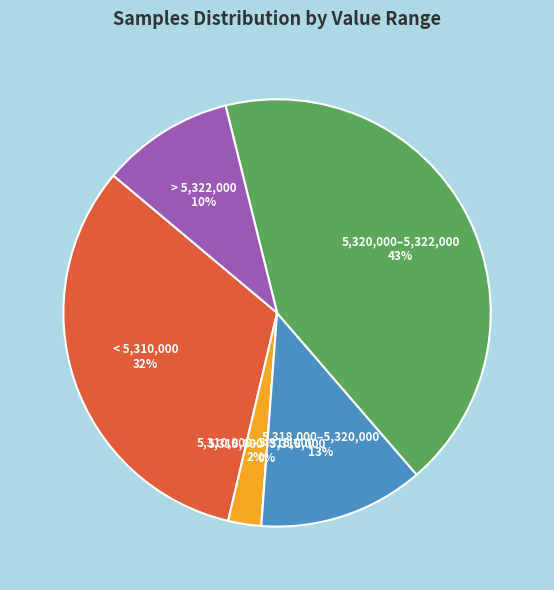

Between 28 and 28, which is larger?

28